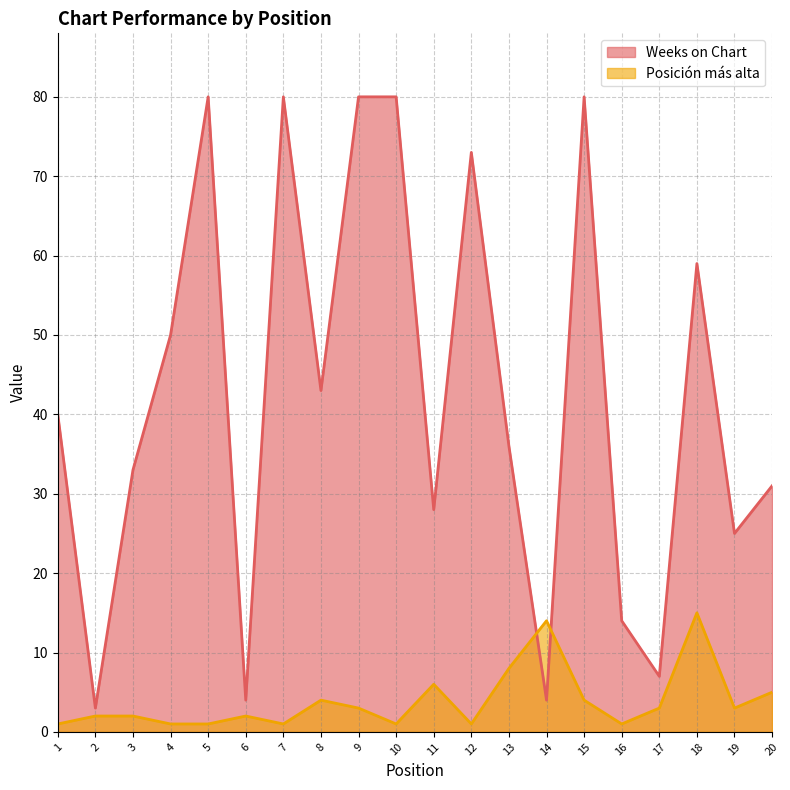

The Weeks on Chart series shows 50 at 4. True or false?

True